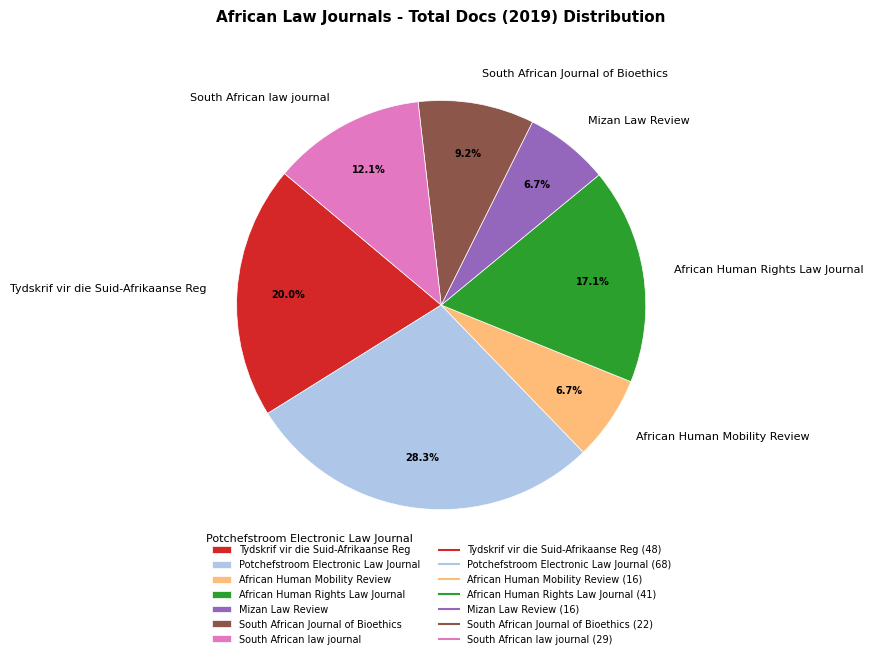

Does Mizan Law Review represent more than half of the total?

No